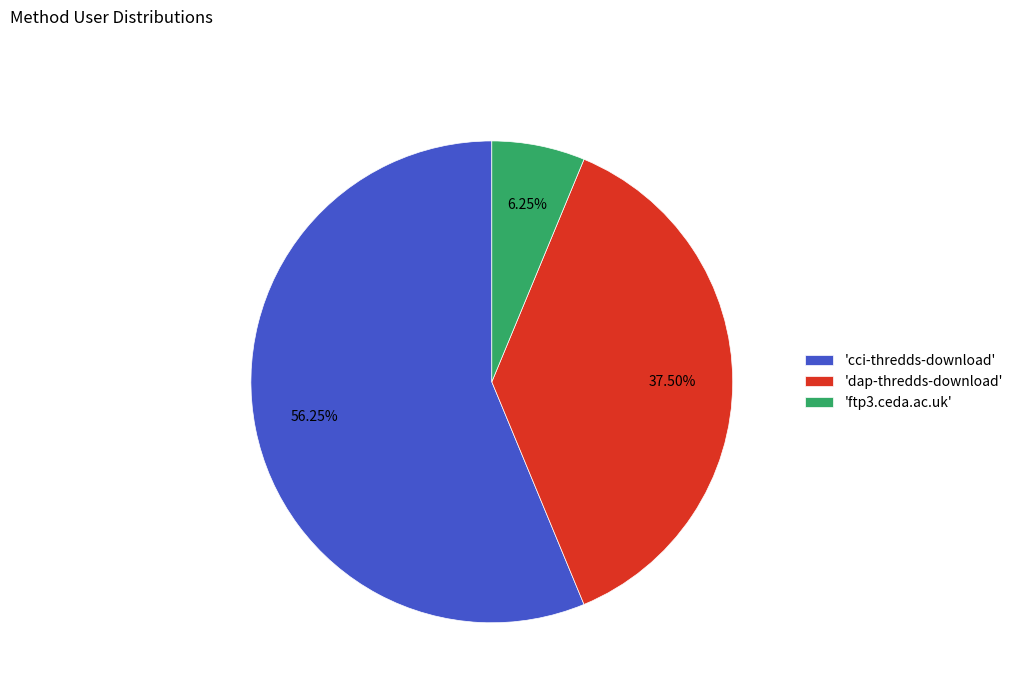

Is the sum of 'ftp3.ceda.ac.uk' and 'dap-thredds-download' greater than half?

No